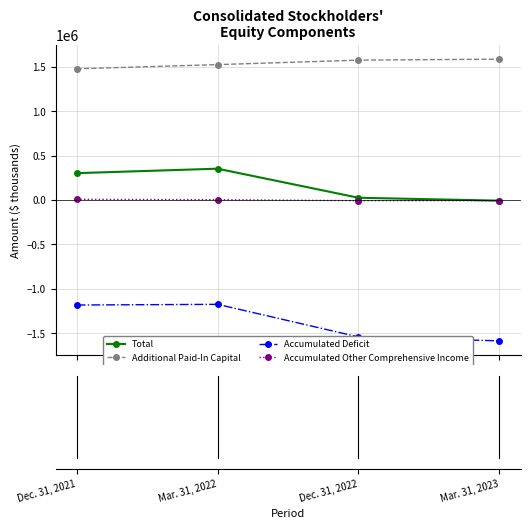

What is the value of the Accumulated Other Comprehensive Income point at the 2nd from the left?

3065